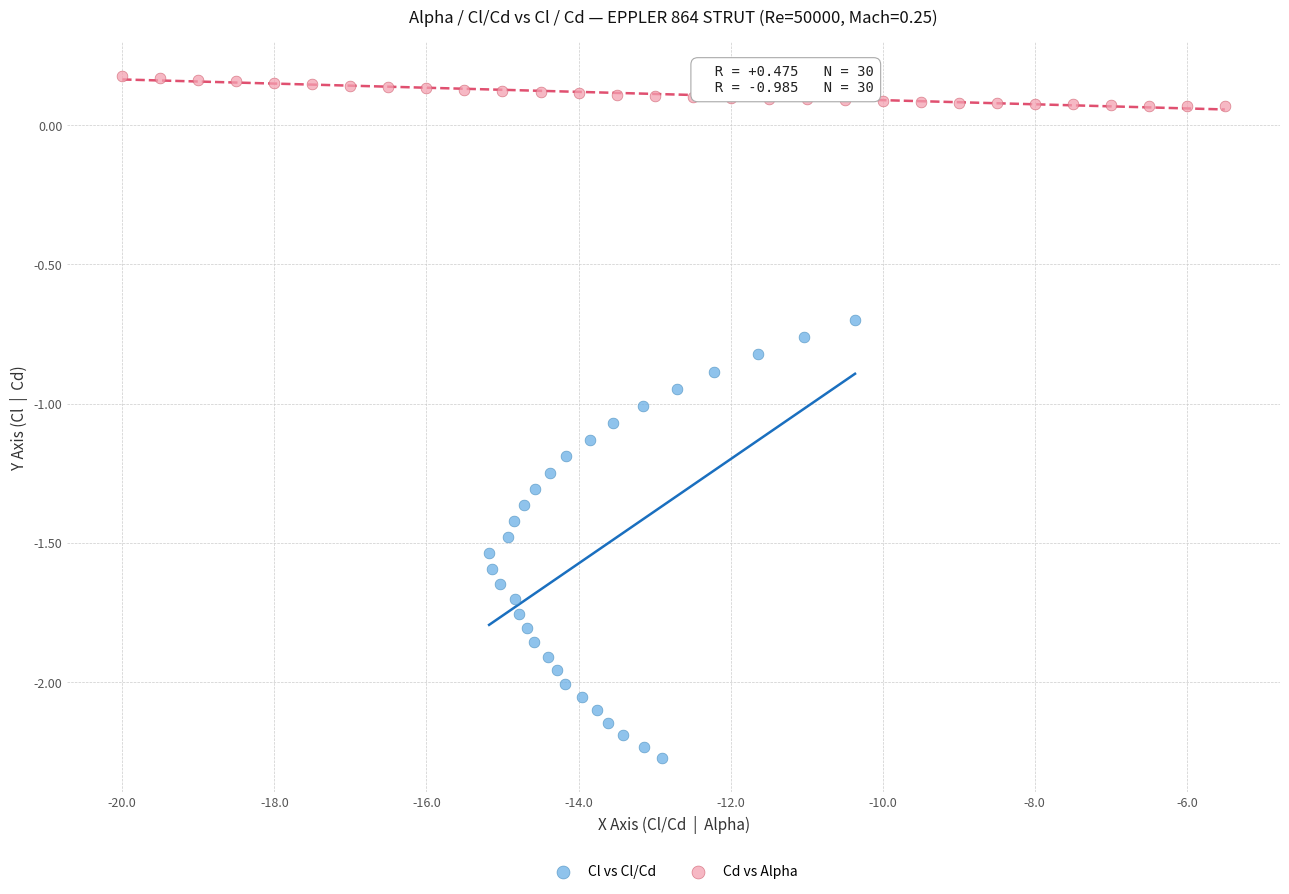

What are all the series names shown in the legend?

Cl vs Cl/Cd, Cd vs Alpha